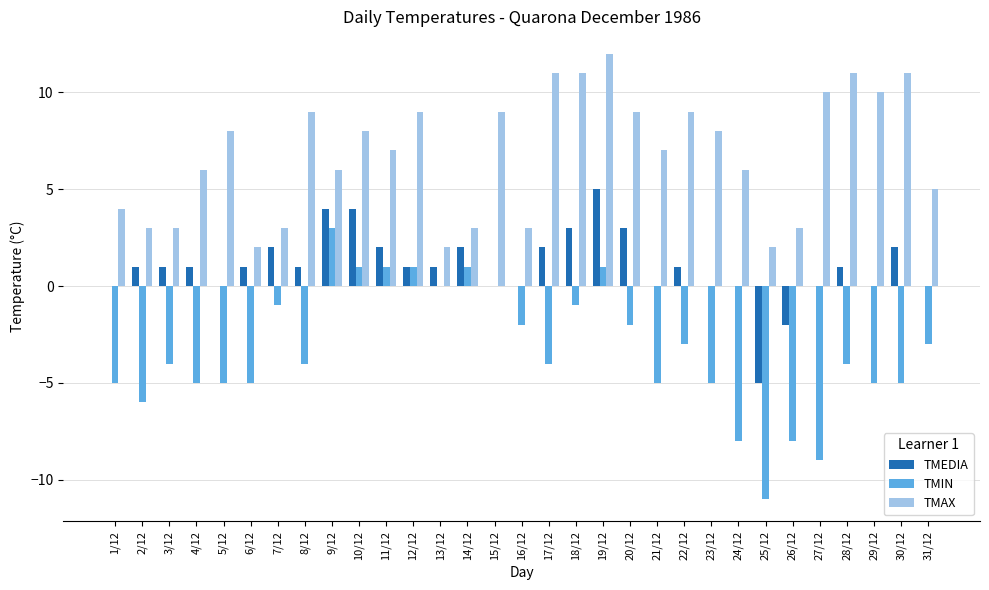

How many distinct data groups are displayed?

3